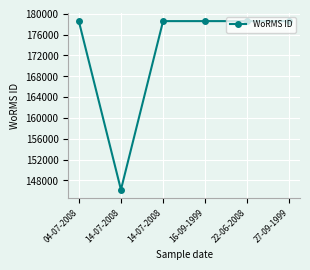

True or false: the data shows 236685 at 14-07-2008.

False